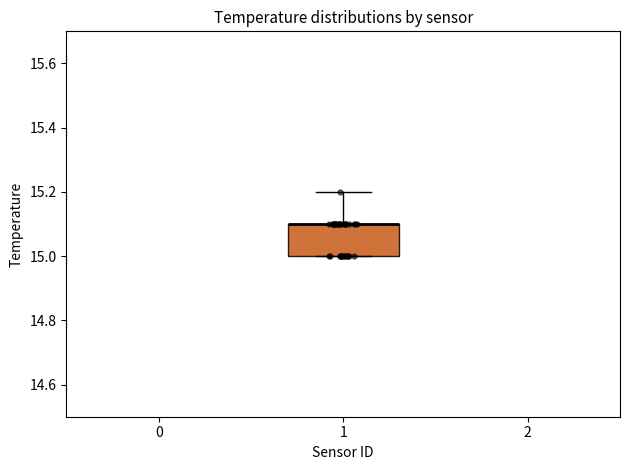

Transcribe this box plot: give where the median line is, the range the box spans, and where the two whiskers end, as read against the y-axis. The values are not printed on the chart, so give them approximately, as read against the axis.

median 15.1 (drawn on the box's upper edge), box 15.0 to 15.1, whiskers 15.0 to 15.2